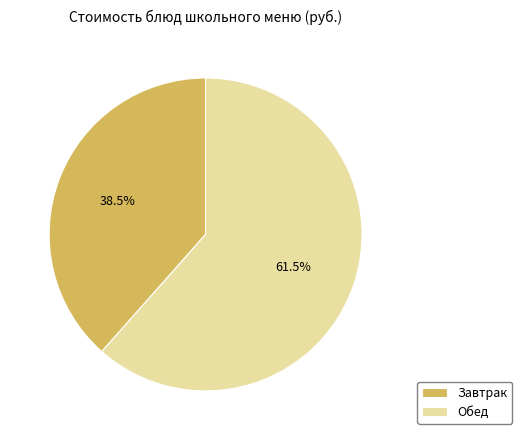

Combined, do Завтрак and Обед account for over 50%?

Yes